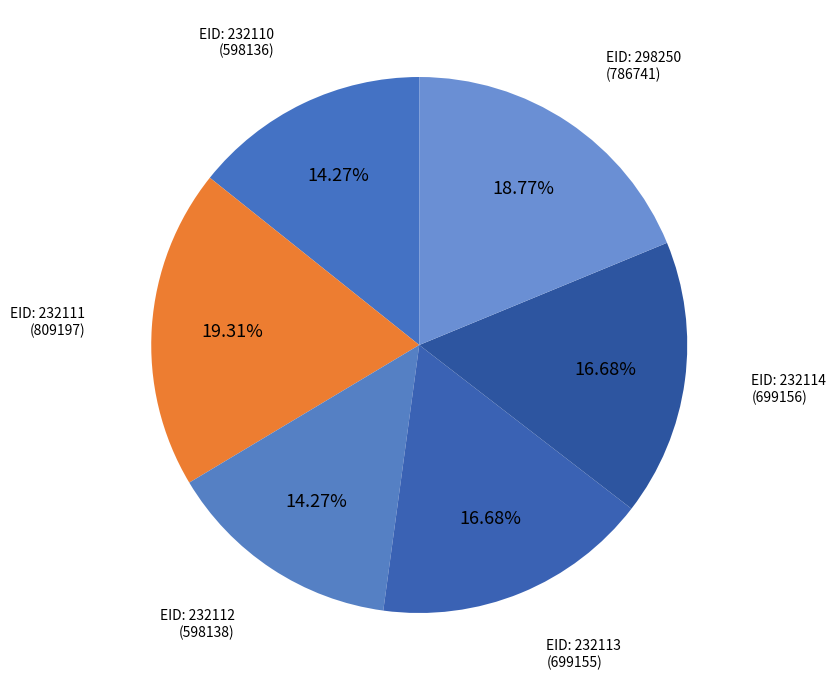

How many slices are in this pie chart?

6